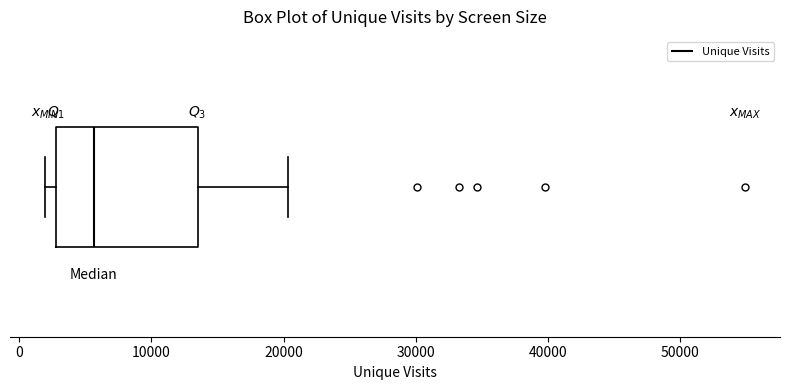

Where does the median line of the box sit on the x-axis? The values are not printed on the chart, so give them approximately, as read against the axis.

6000